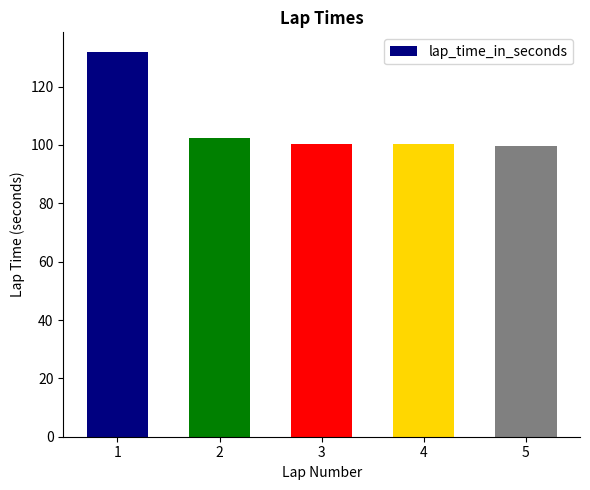

What is the greatest value displayed?

132.0